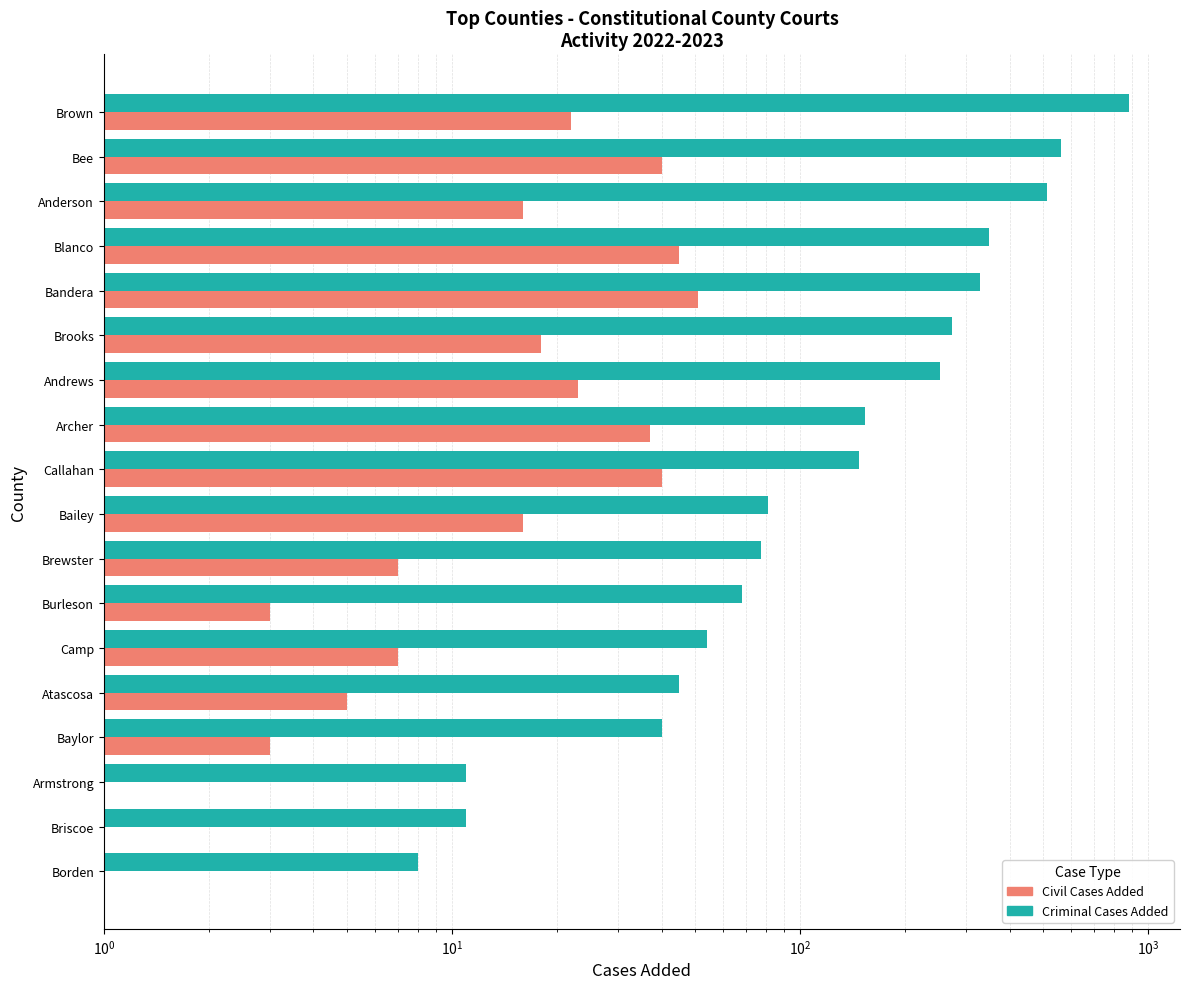

Rank the series by their average value, from highest to lowest.

Criminal Cases Added, Civil Cases Added